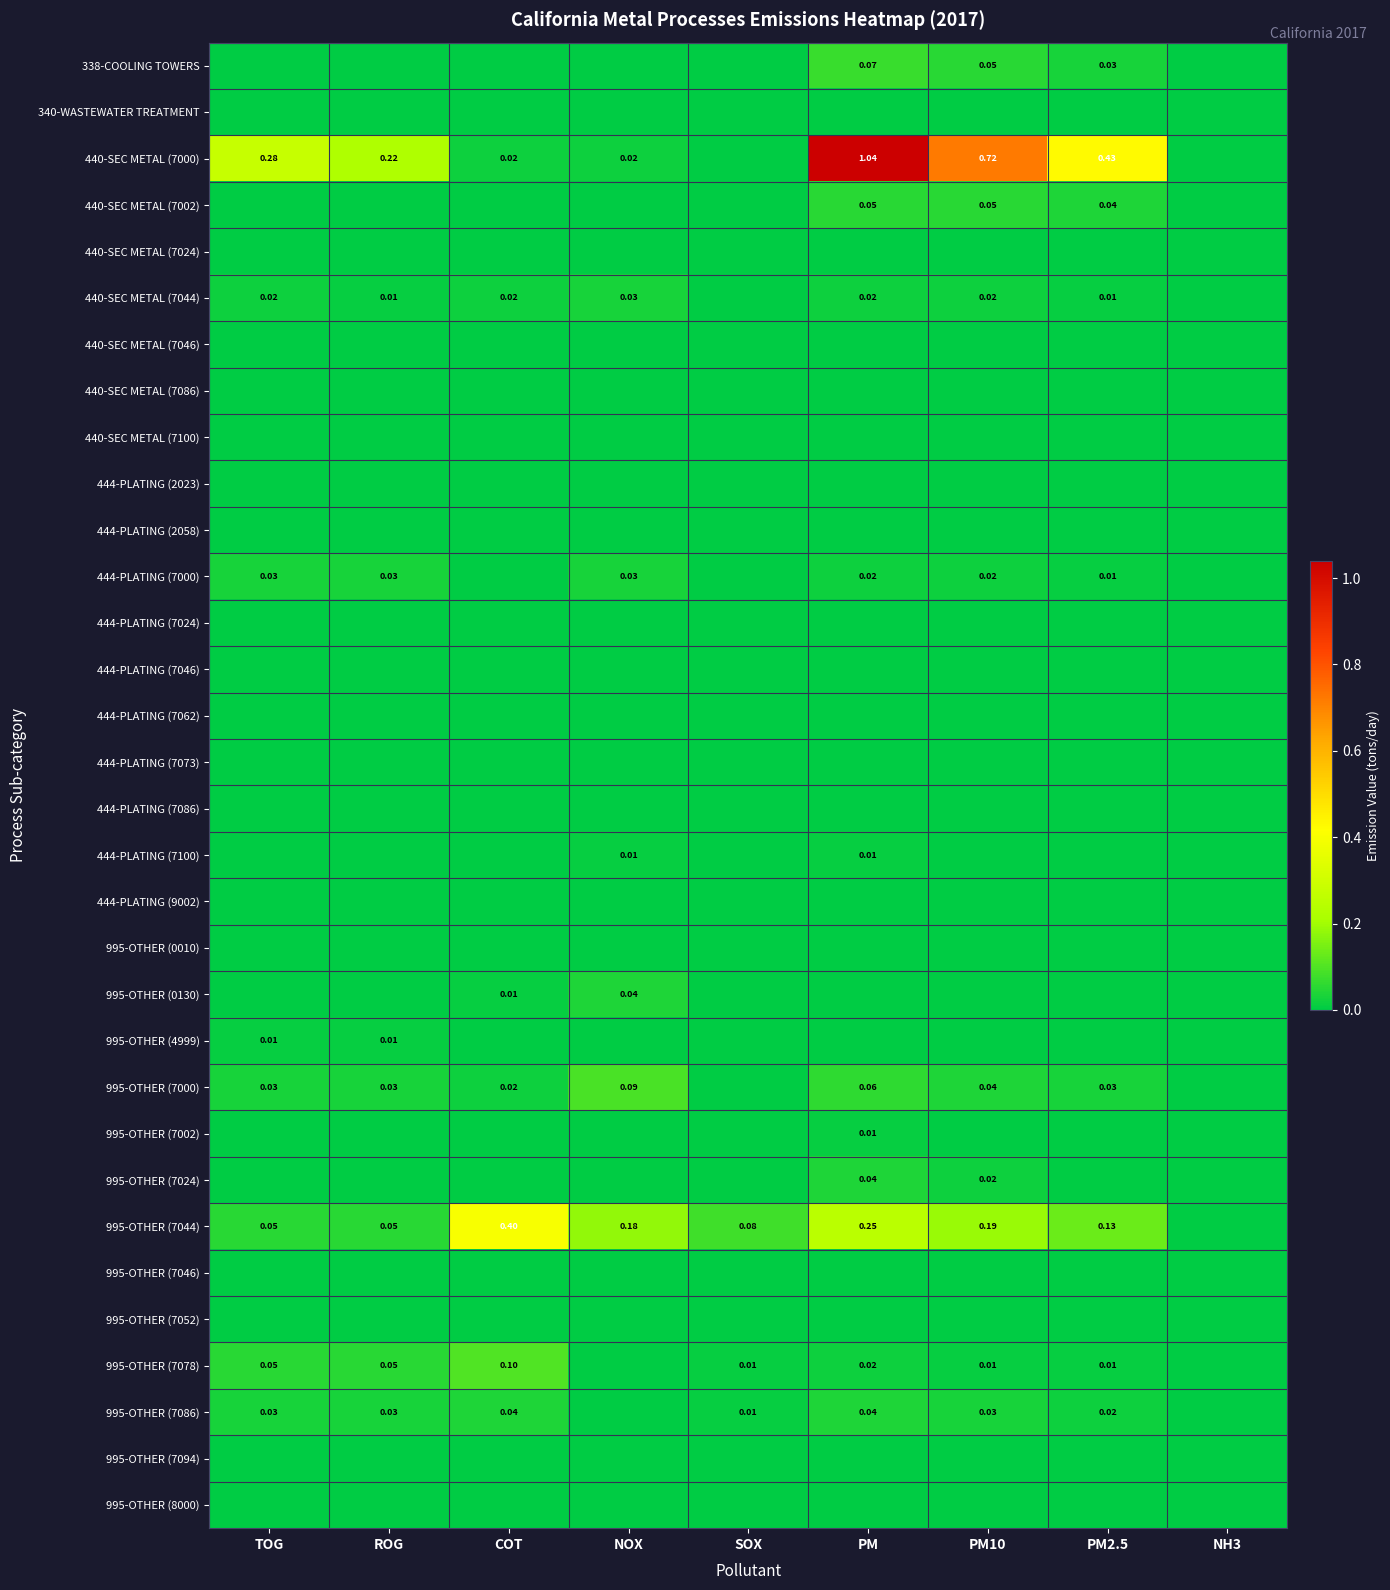

Which has a higher value, TOG or SOX?

TOG